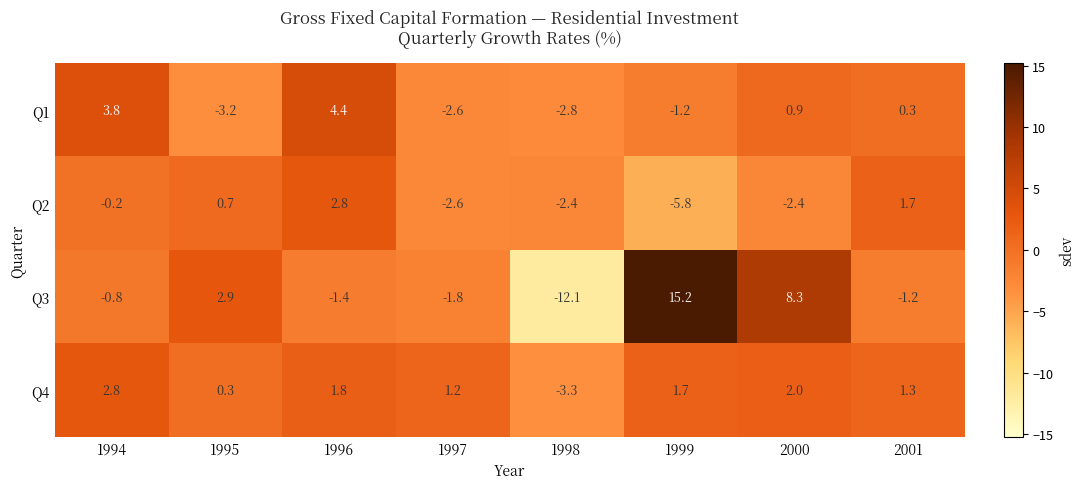

Is the value of Q1 at 1998 greater than the value of Q2 at 1996?

No